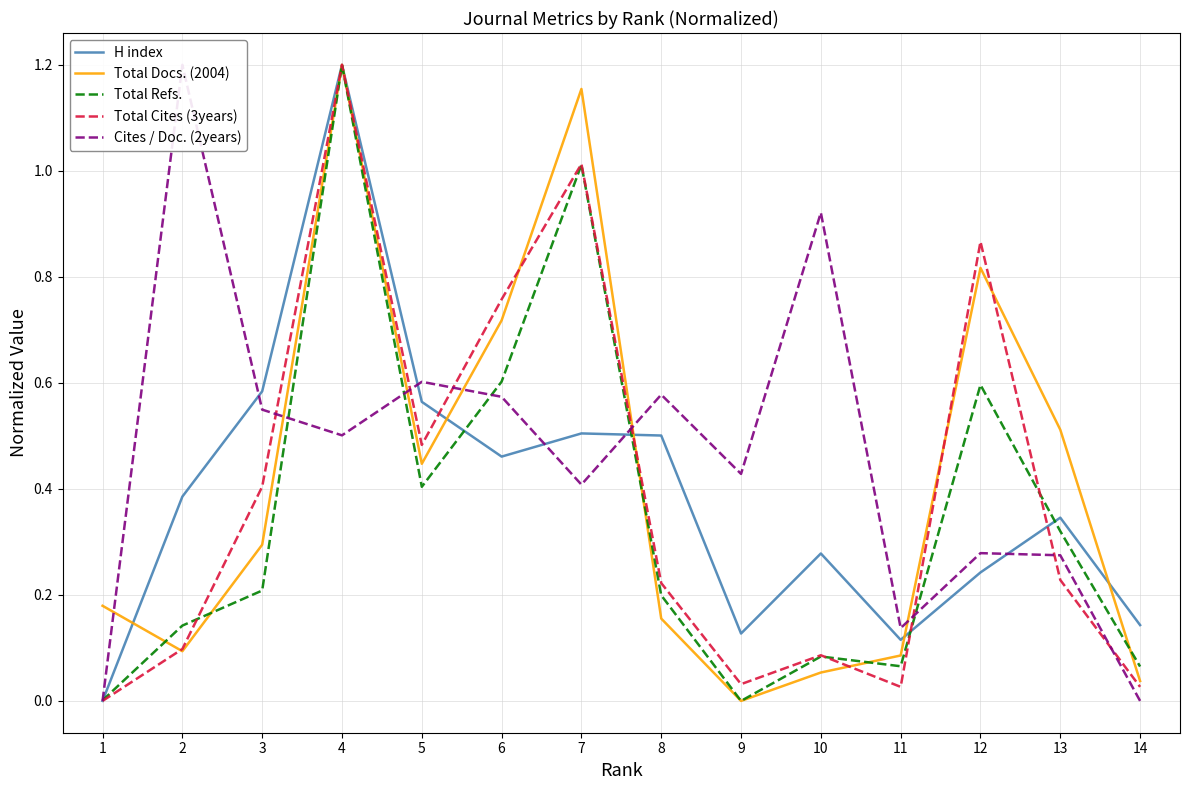

After their last crossing, which series has the higher values: H index or Cites / Doc. (2years)?

H index